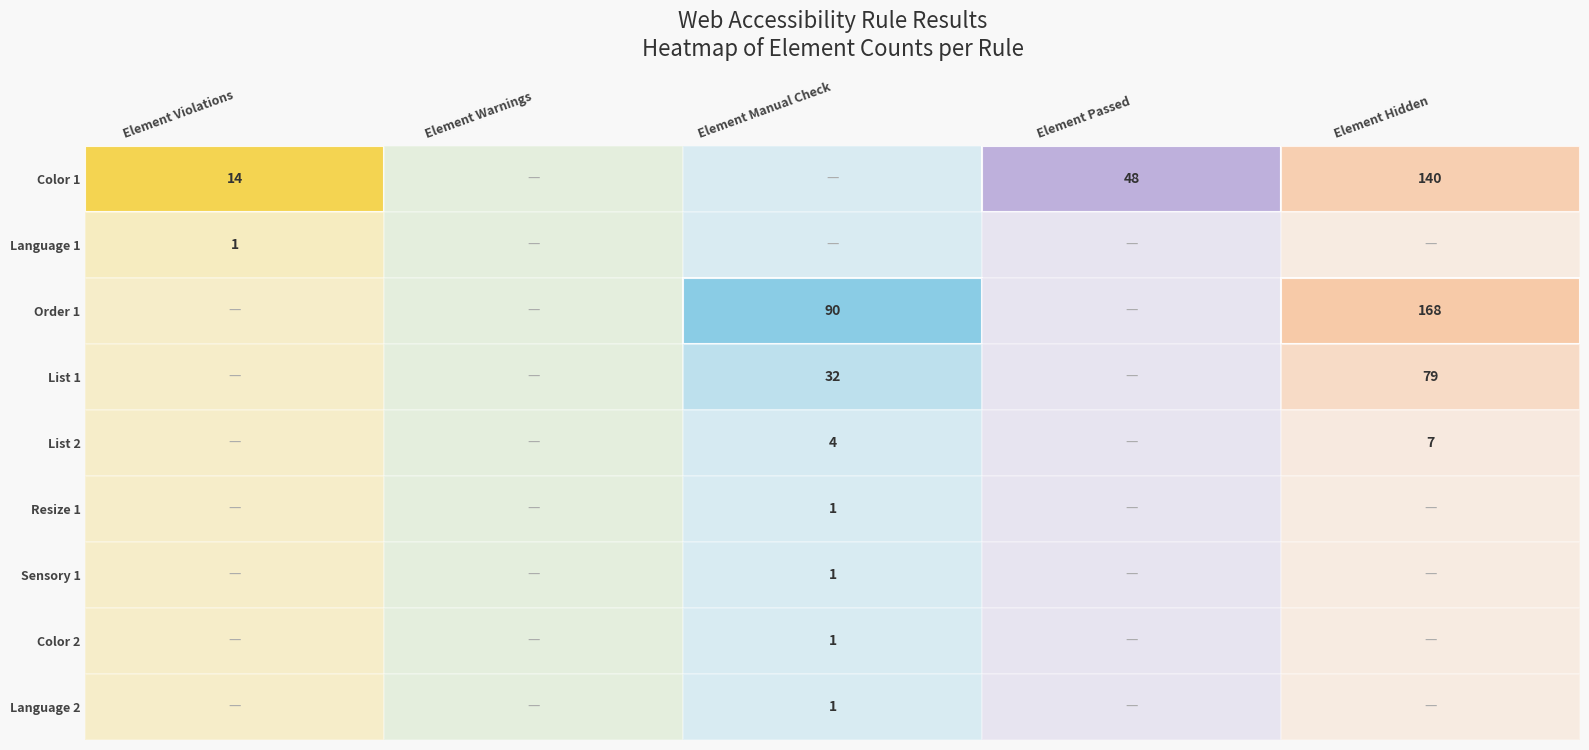

At which label is Color 1 closest to 70?

Element Passed